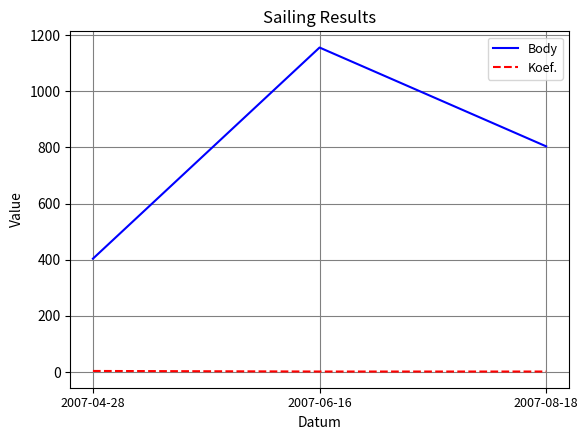

At 2007-06-16, list the series in order from smallest to largest.

Koef., Body